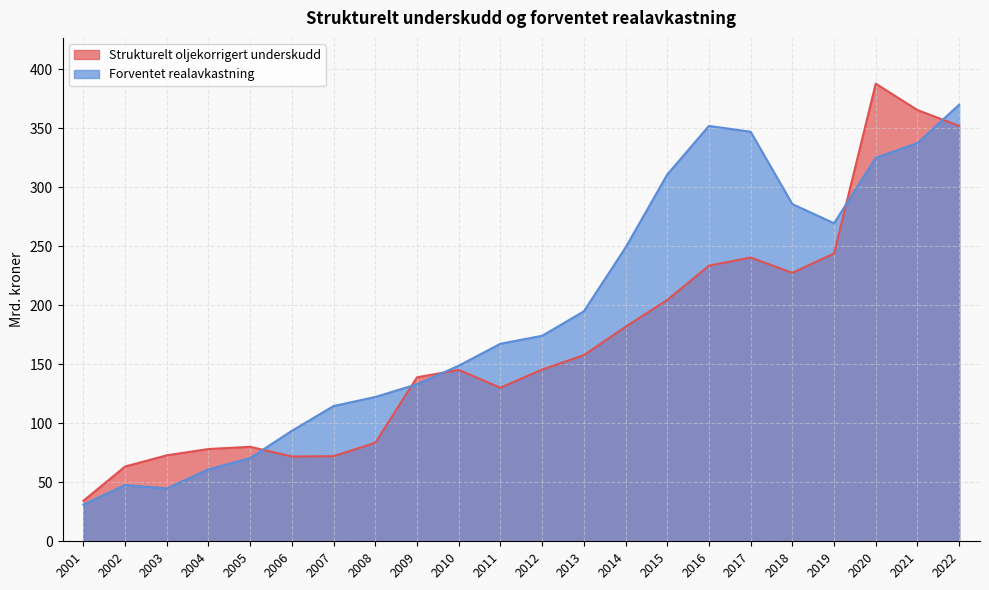

Is it true that Strukturelt oljekorrigert underskudd equals 352.2 at 2022?

True